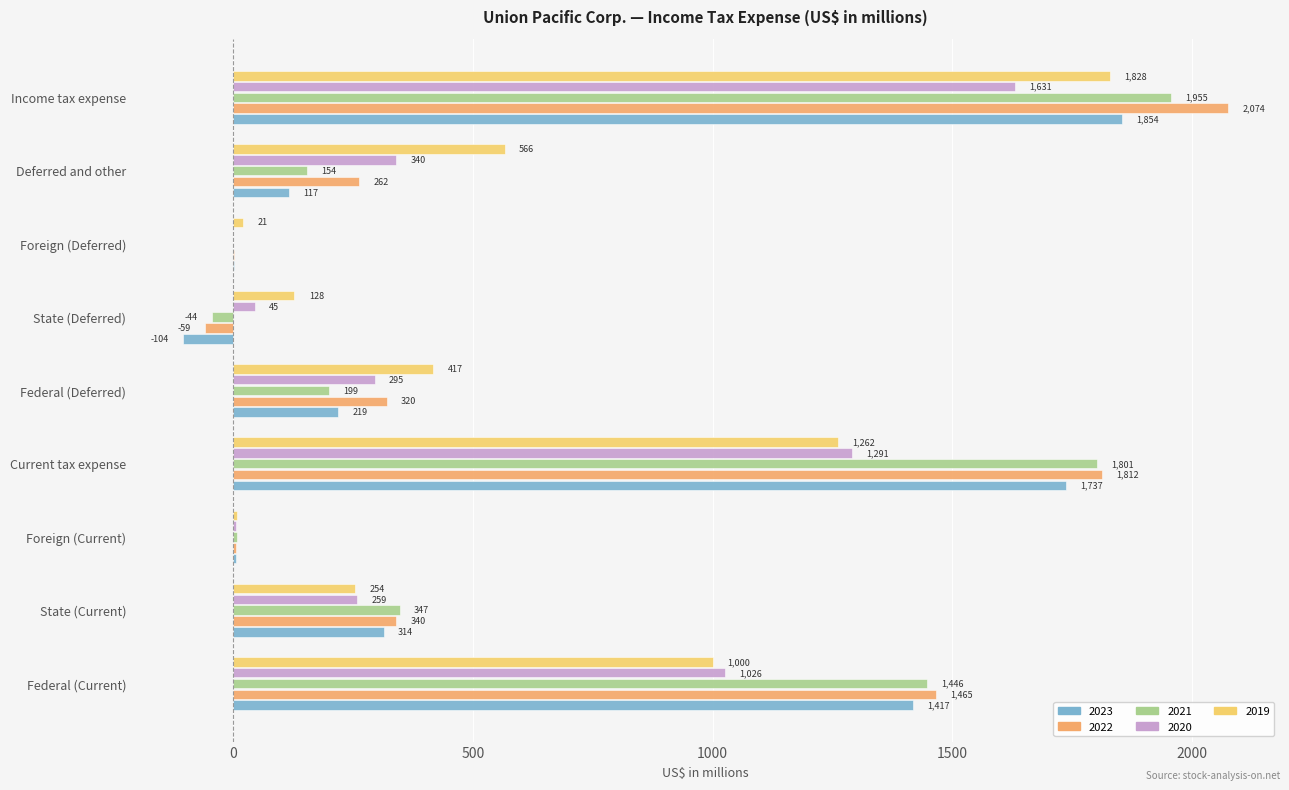

True or false: 2019 has a value of 128 at State (Deferred).

True